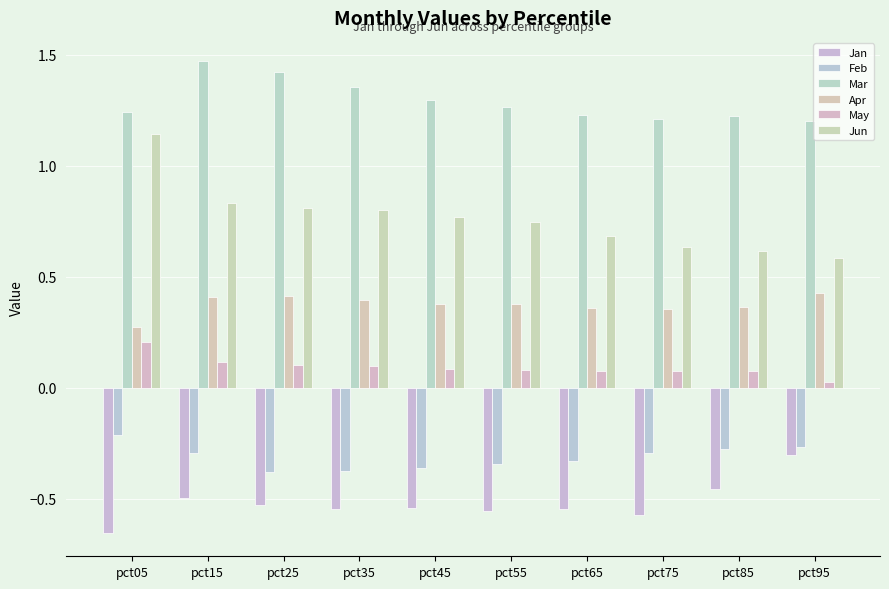

Which series has the largest range (max minus min)?

Jun